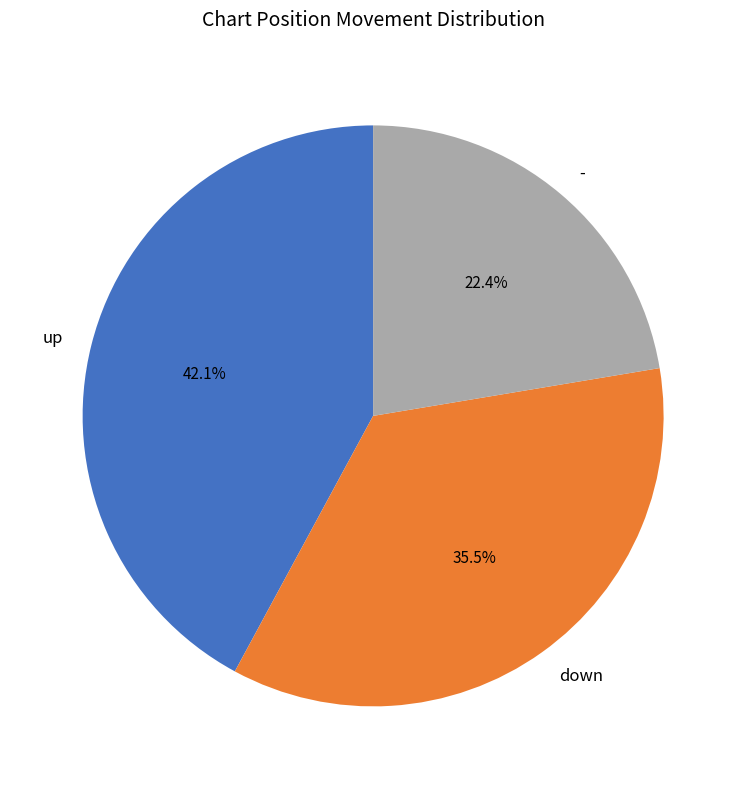

What is the ratio of the value at down to the value at up?

0.8